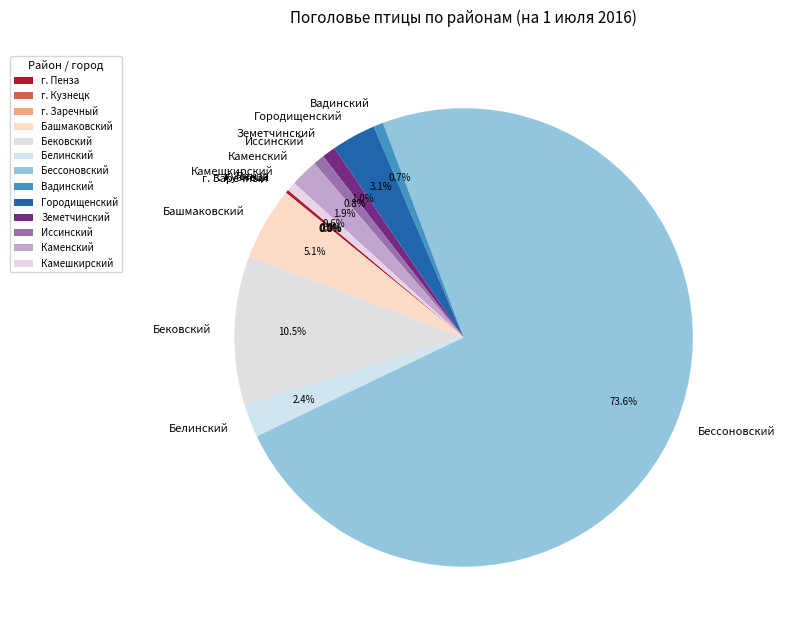

How much of the chart is everything except Камешкирский?

99.4%